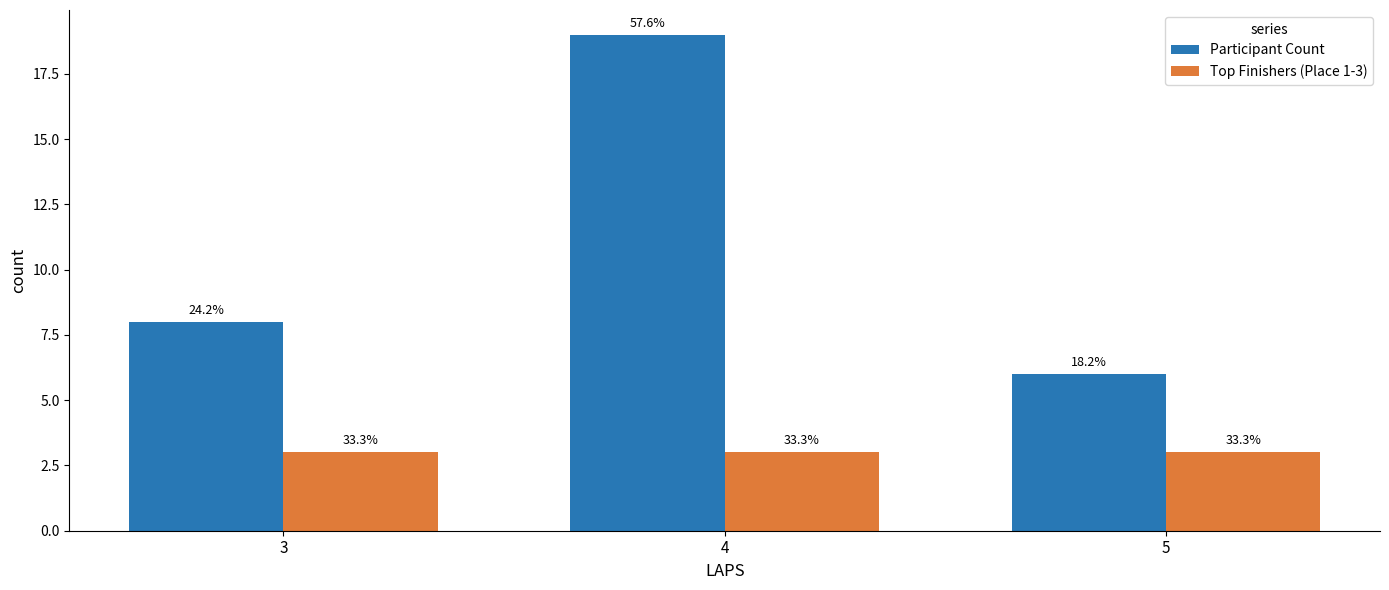

Which series has the widest spread of values?

Participant Count